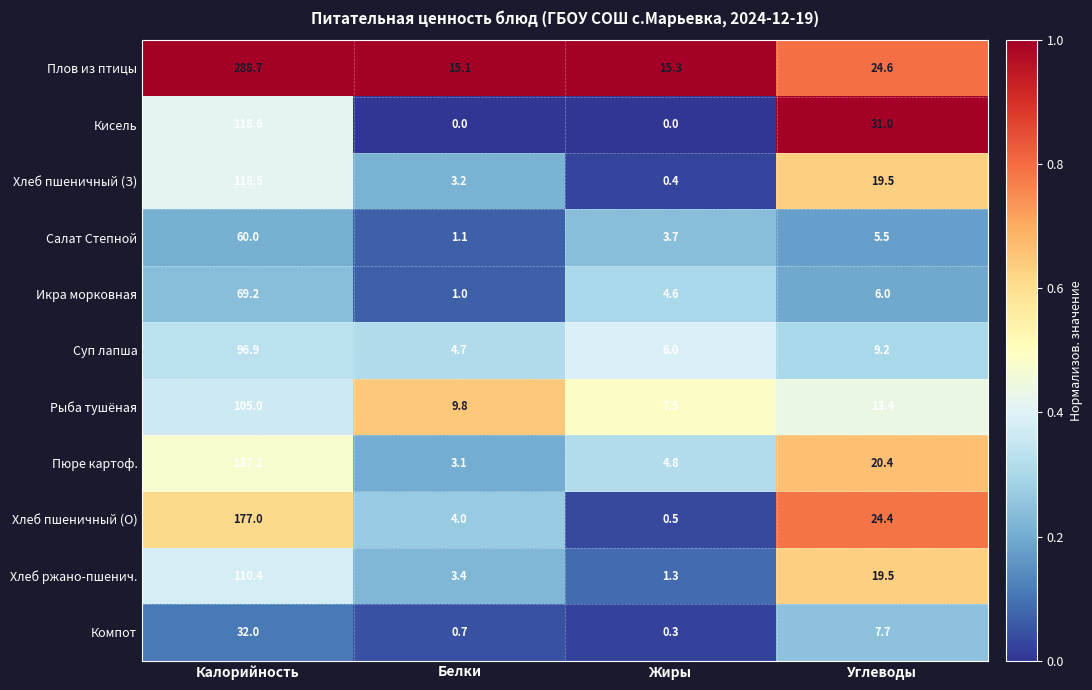

At which label does Кисель first exceed 31?

Калорийность